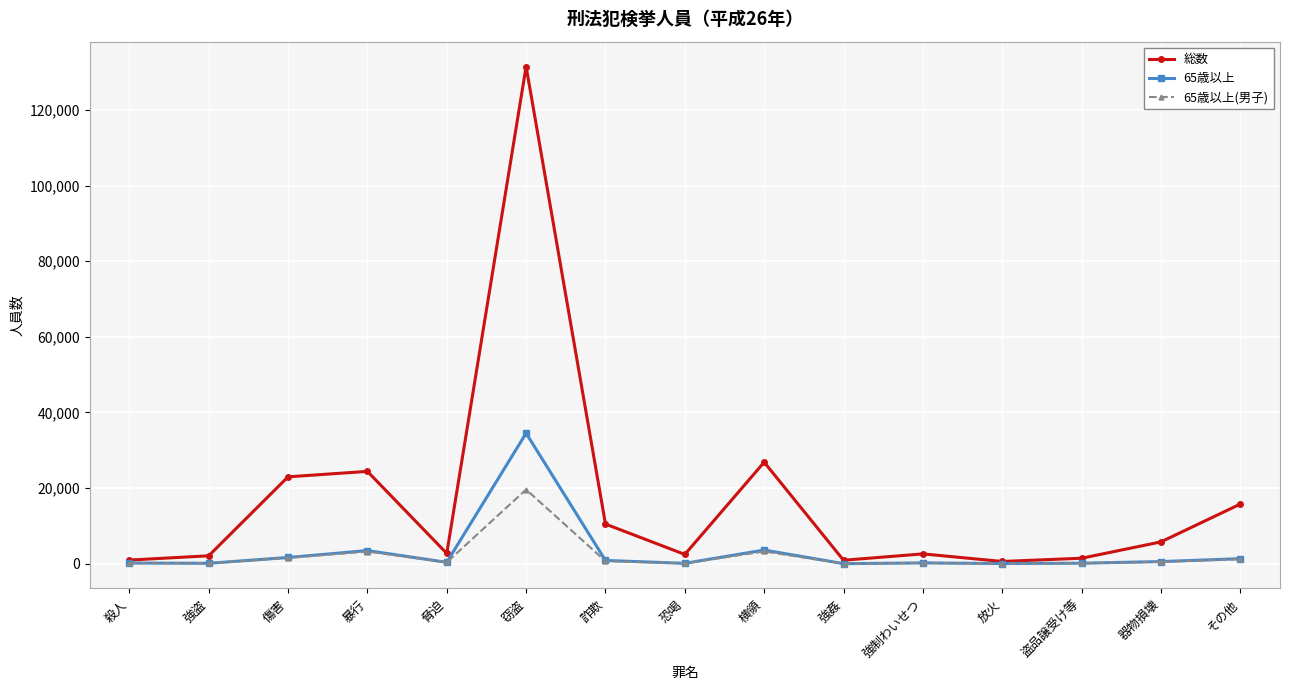

How many values in the 総数 series are below 2726?

7